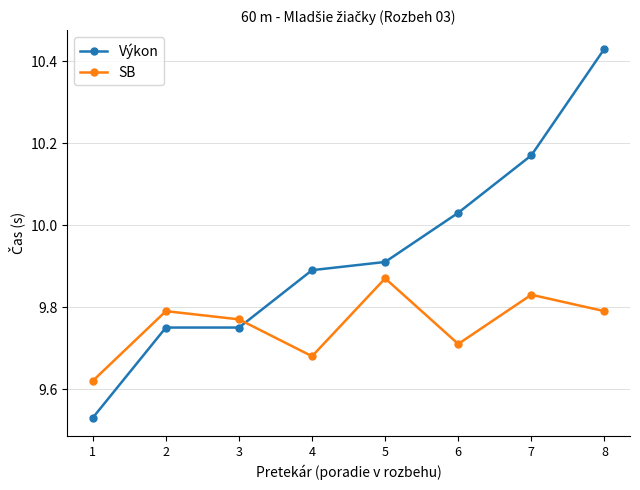

True or false: Výkon has more than 2 points higher than both neighbors.

False